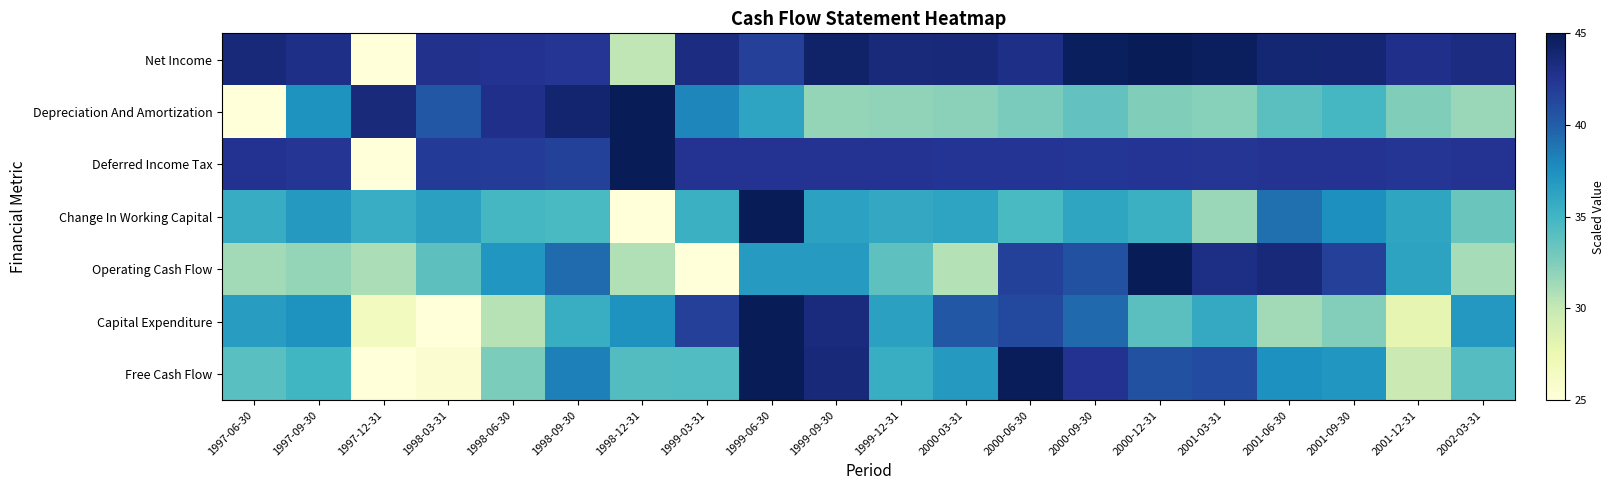

Between 1999-09-30 and 2001-09-30, which series saw the biggest shift?

Capital Expenditure